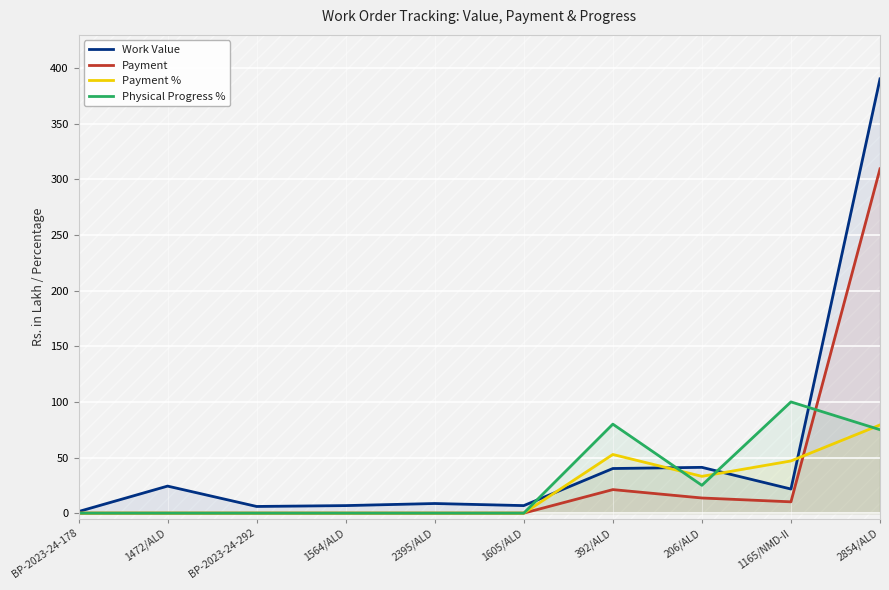

In Payment, how many points are lower than both neighbors (excluding endpoints)?

1